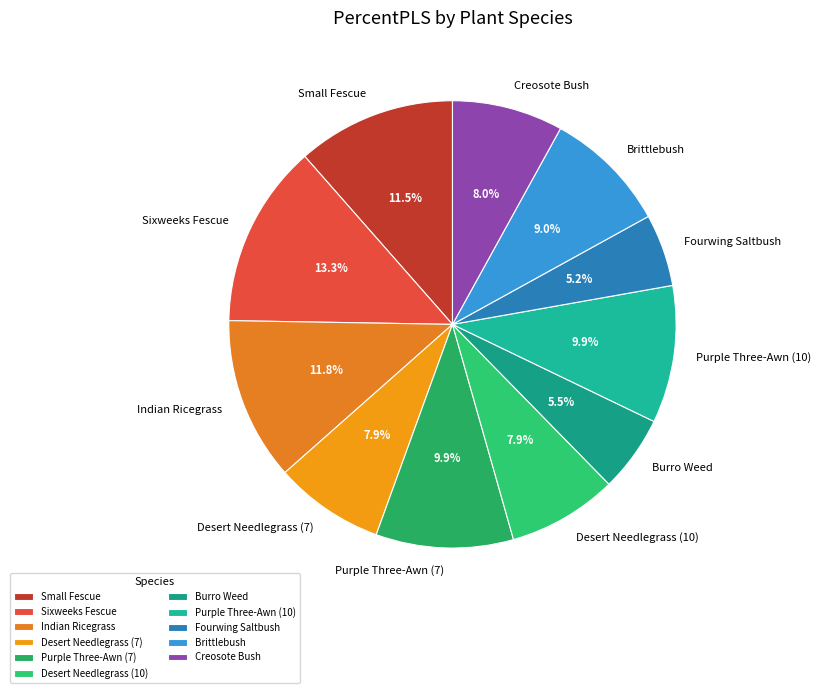

Approximately how many times larger is the value at Desert Needlegrass (10) compared to Purple Three-Awn (10)?

0.8